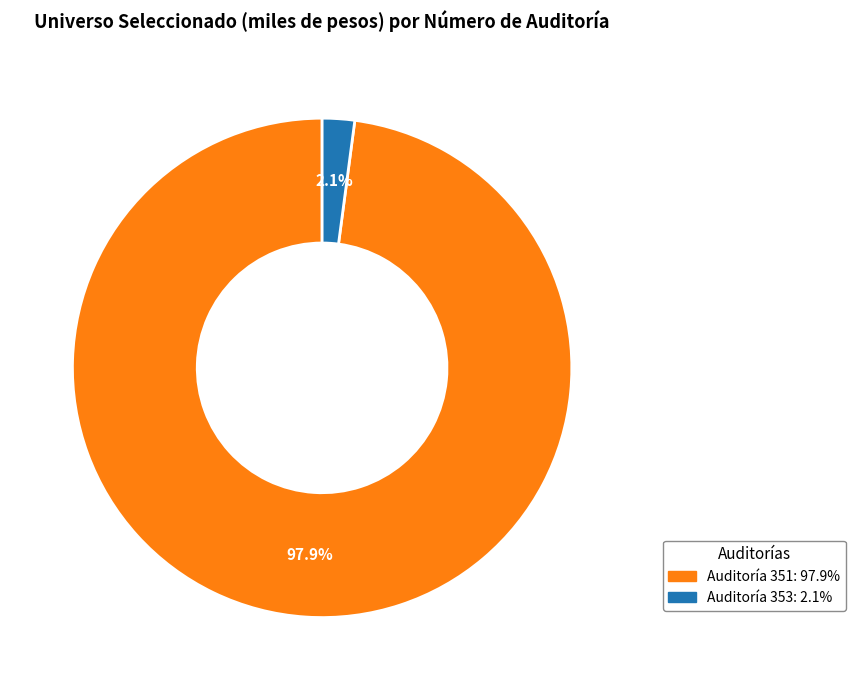

Is there any slice that represents more than half of the pie?

Yes